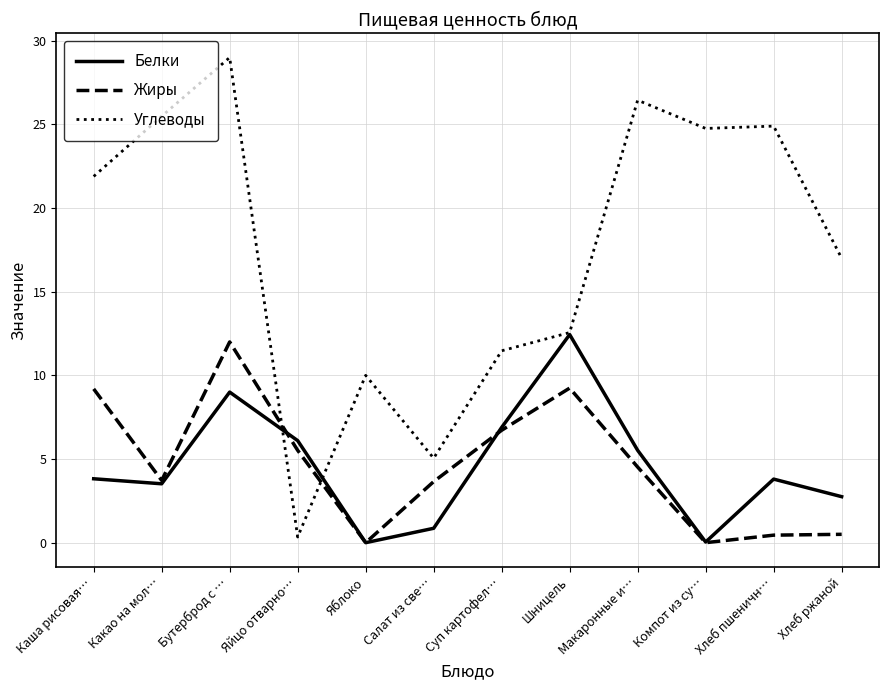

What position from the right is Бутерброд с …?

10